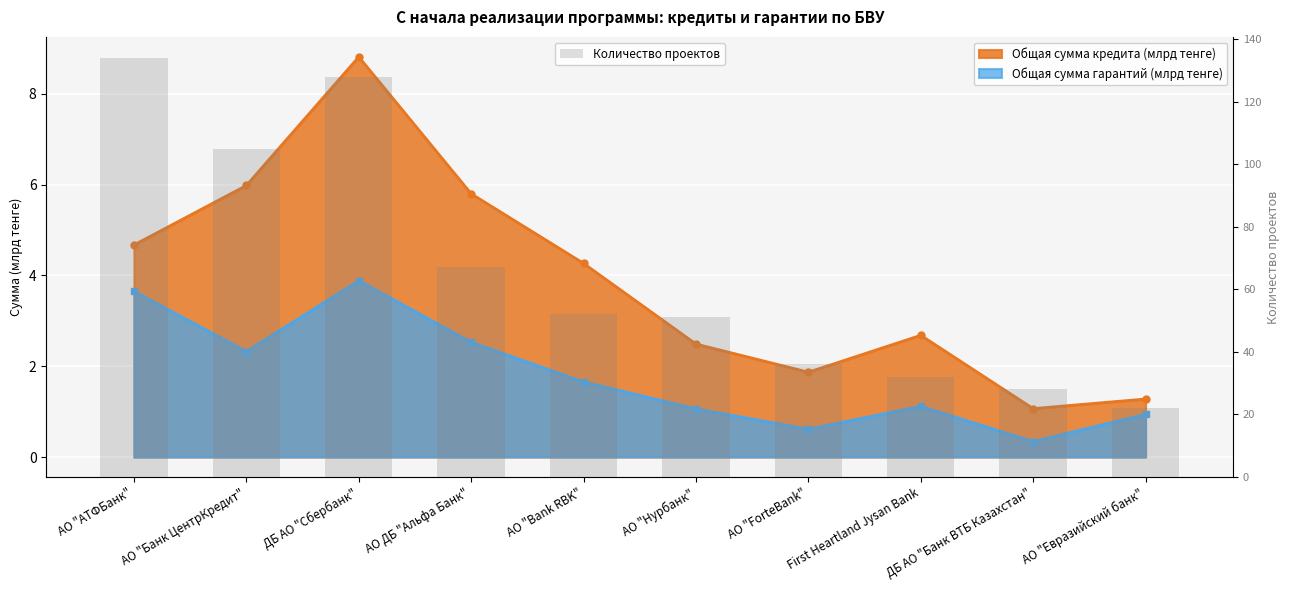

What is the difference between the values at АО "Банк ЦентрКредит" and АО ДБ "Альфа Банк"?

38